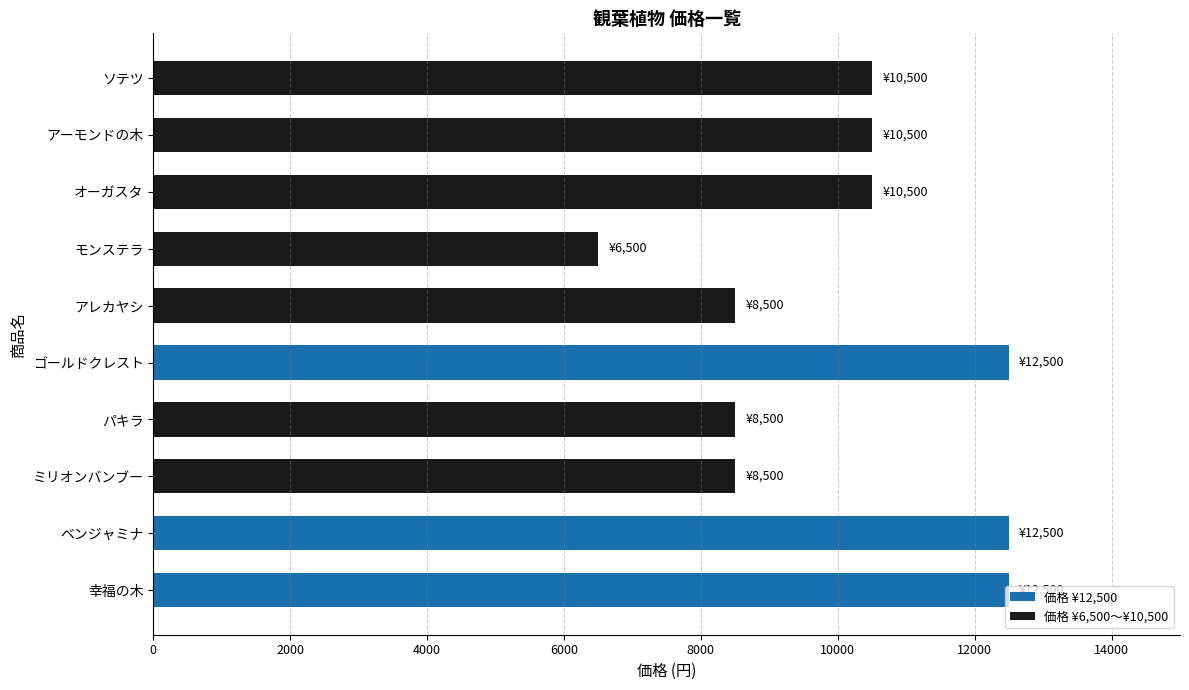

Reading right to left, list all the values displayed in this chart.

10500	10500	10500	6500	8500	12500	8500	8500	12500	12500